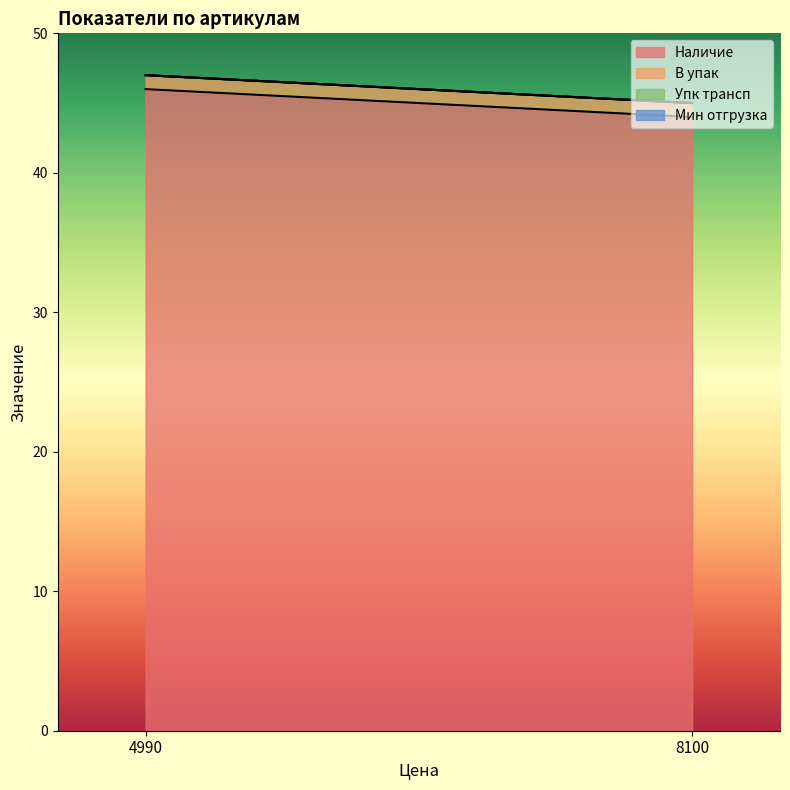

At which label is Упк трансп closest to 0?

4990